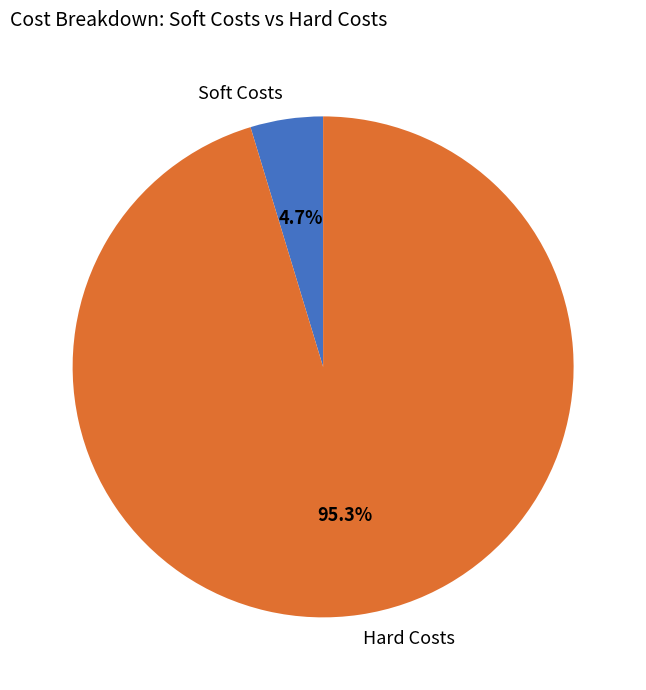

To the nearest percent, what percentage of the pie is Hard Costs?

95%